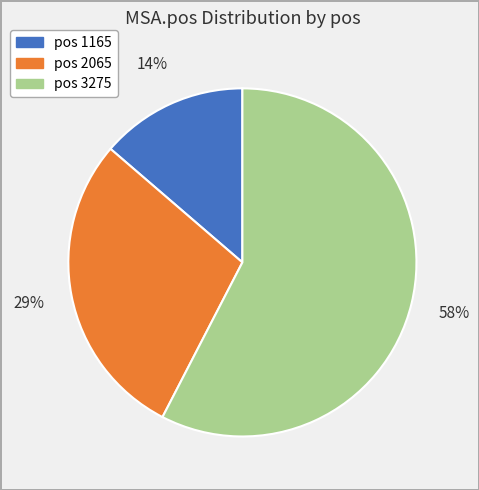

To the nearest percent, what is the difference between the largest and smallest slice percentages?

44%